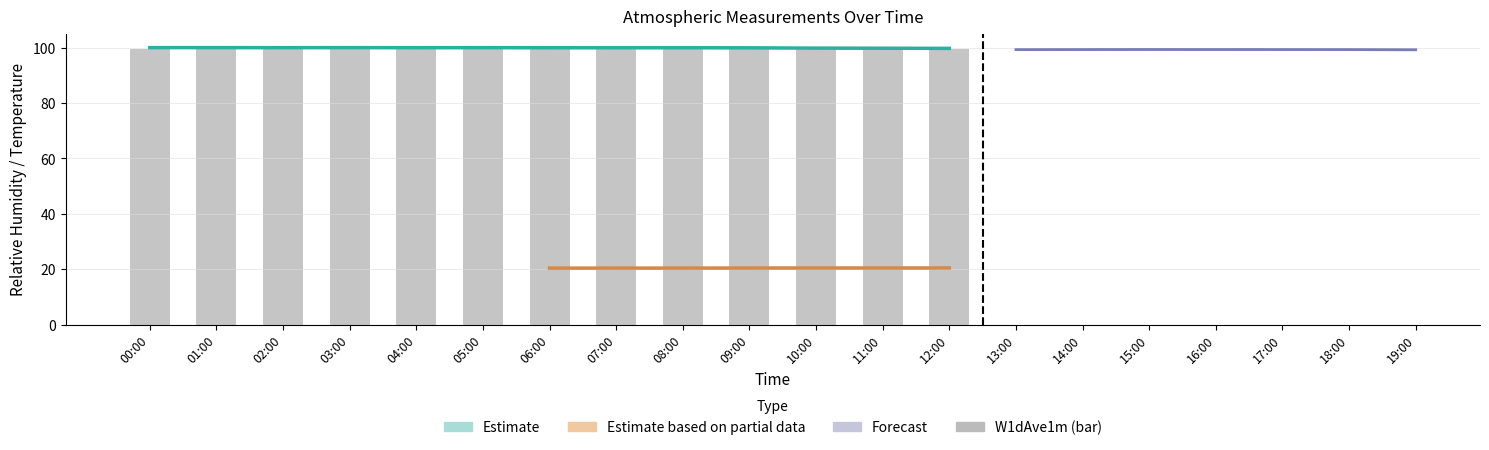

Does the chart contain stacked bars?

No